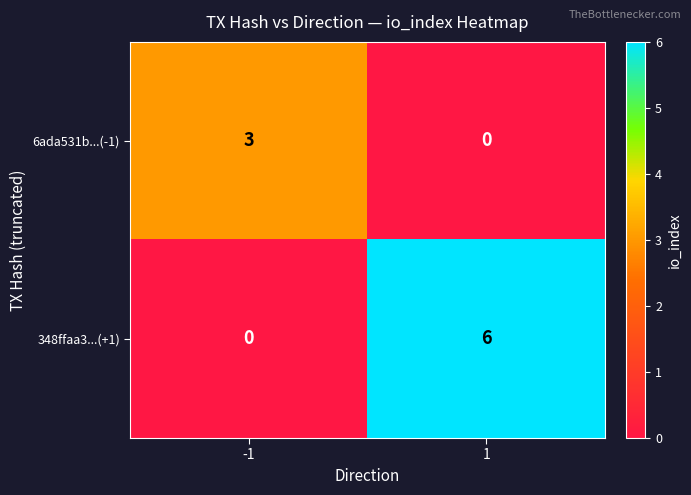

What is the sum of the 348ffaa3...(+1) values at -1 and 1?

6